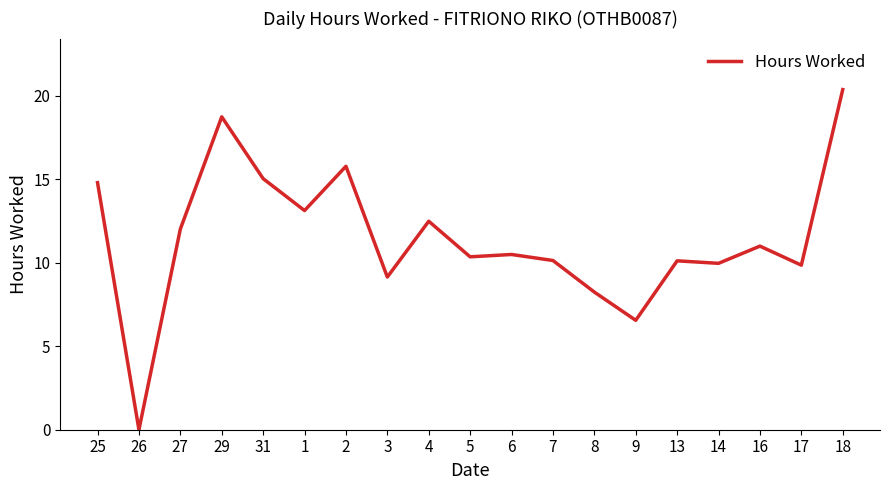

What is the sum of the values at 31 and 17?

24.9